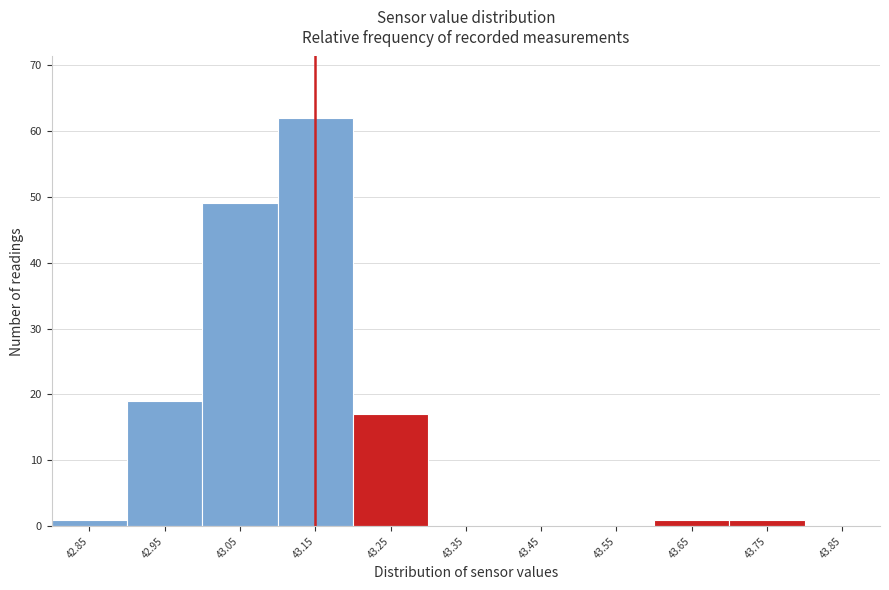

Reading right to left, list all the values displayed in this chart.

43.85=0	43.75=1	43.65=1	43.55=0	43.45=0	43.35=0	43.25=17	43.15=62	43.05=49	42.95=19	42.85=1